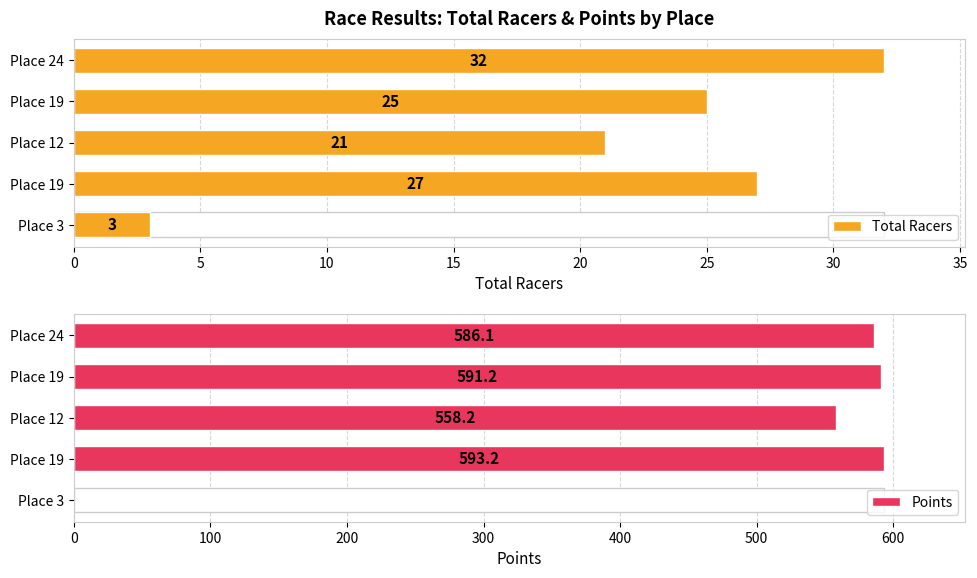

Between Place 19 and Place 12, which is larger?

Place 19